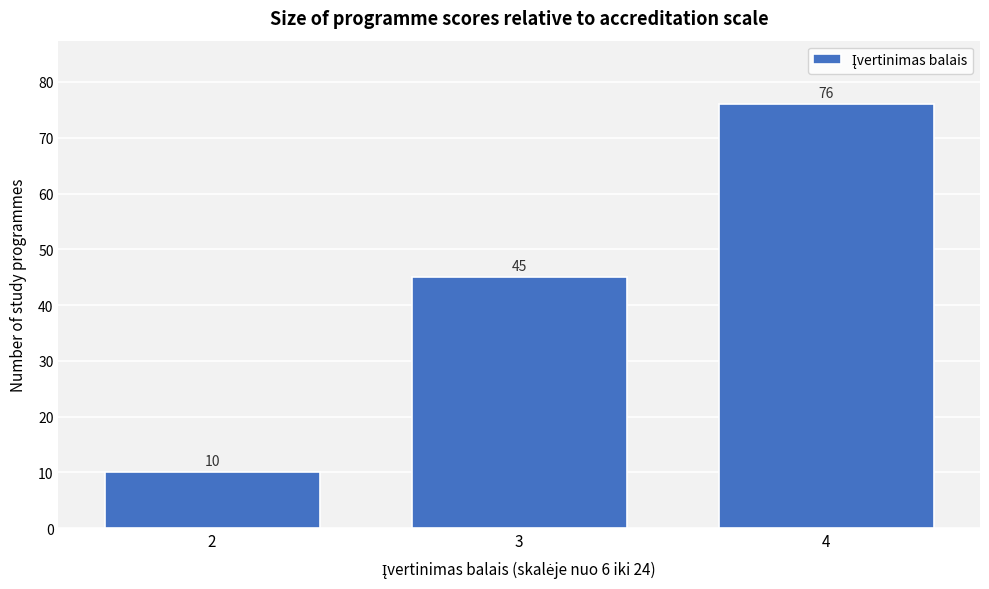

Reading left to right, what are all the values shown in this chart?

10	45	76